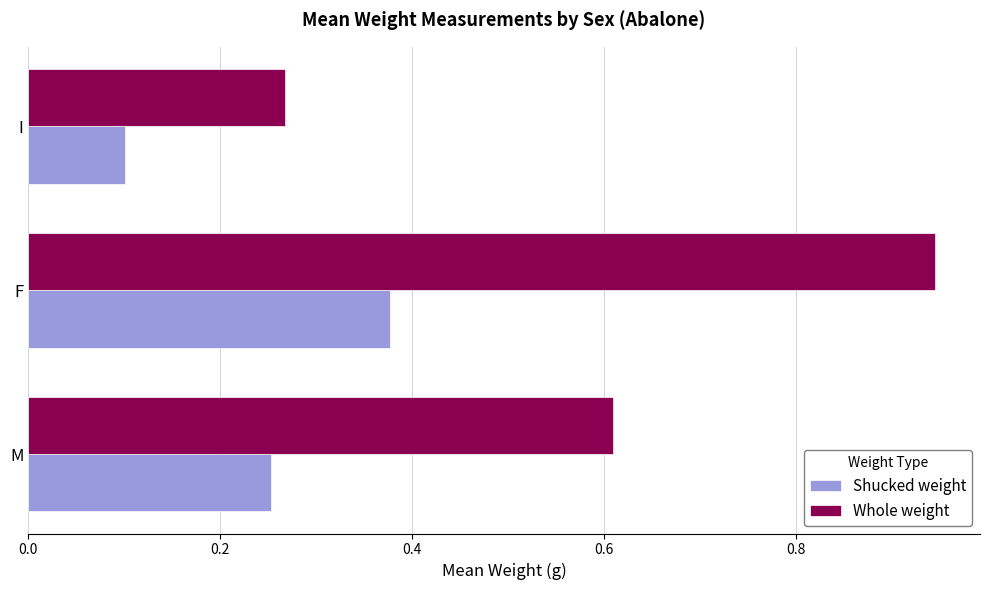

List the series in order of their peak value, lowest first.

Shucked weight, Whole weight